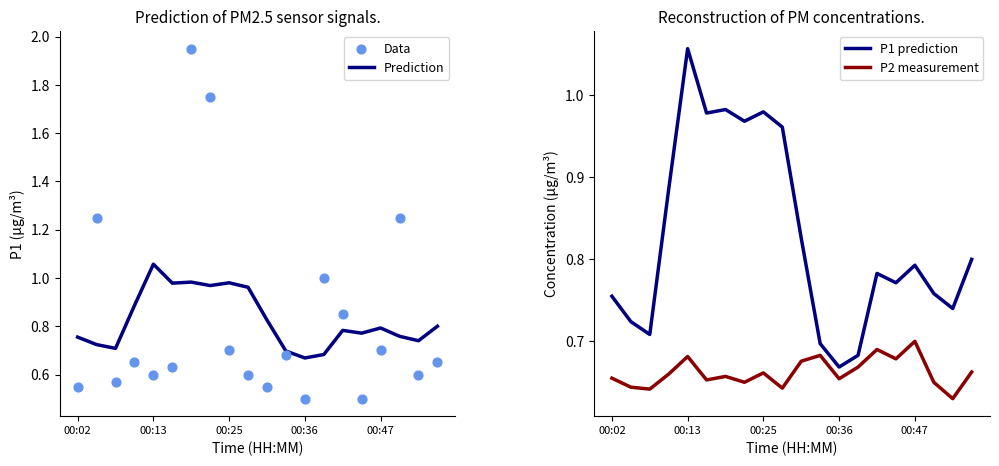

At how many categories does at least one series exceed 0?

20